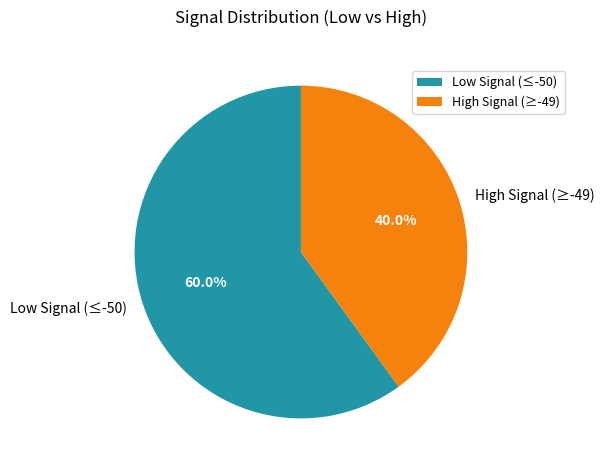

Which slice is the largest?

Low Signal (≤-50)